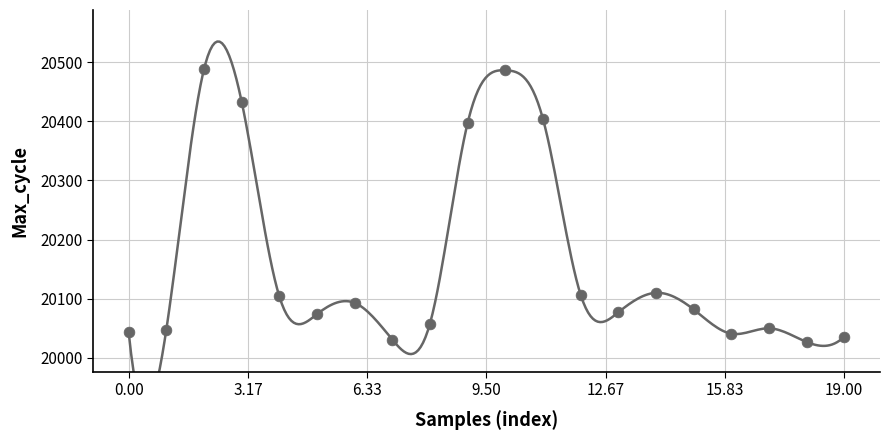

What is the range of Y values (max minus min)?

461